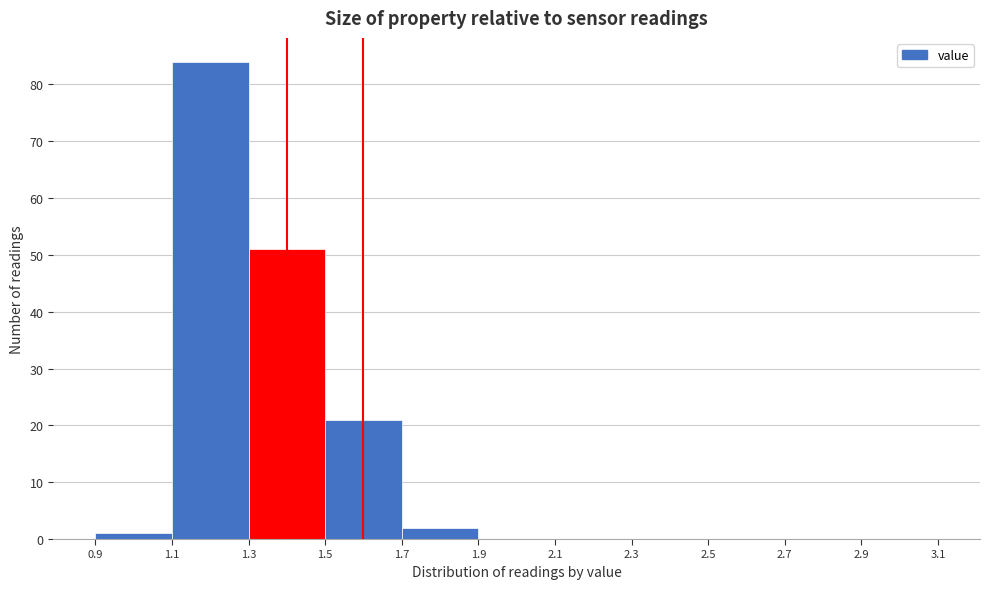

Reading left to right, list every bar in this chart as the range it spans on the x-axis followed by its height. The values are not printed on the chart, so give them approximately, as read against the axis.

0.9 to 1.1: 1
1.1 to 1.3: 84
1.3 to 1.5: 51
1.5 to 1.7: 21
1.7 to 1.9: 2
1.9 to 2.1: 0
2.1 to 2.3: 0
2.3 to 2.5: 0
2.5 to 2.7: 0
2.7 to 2.9: 0
2.9 to 3.1: 0